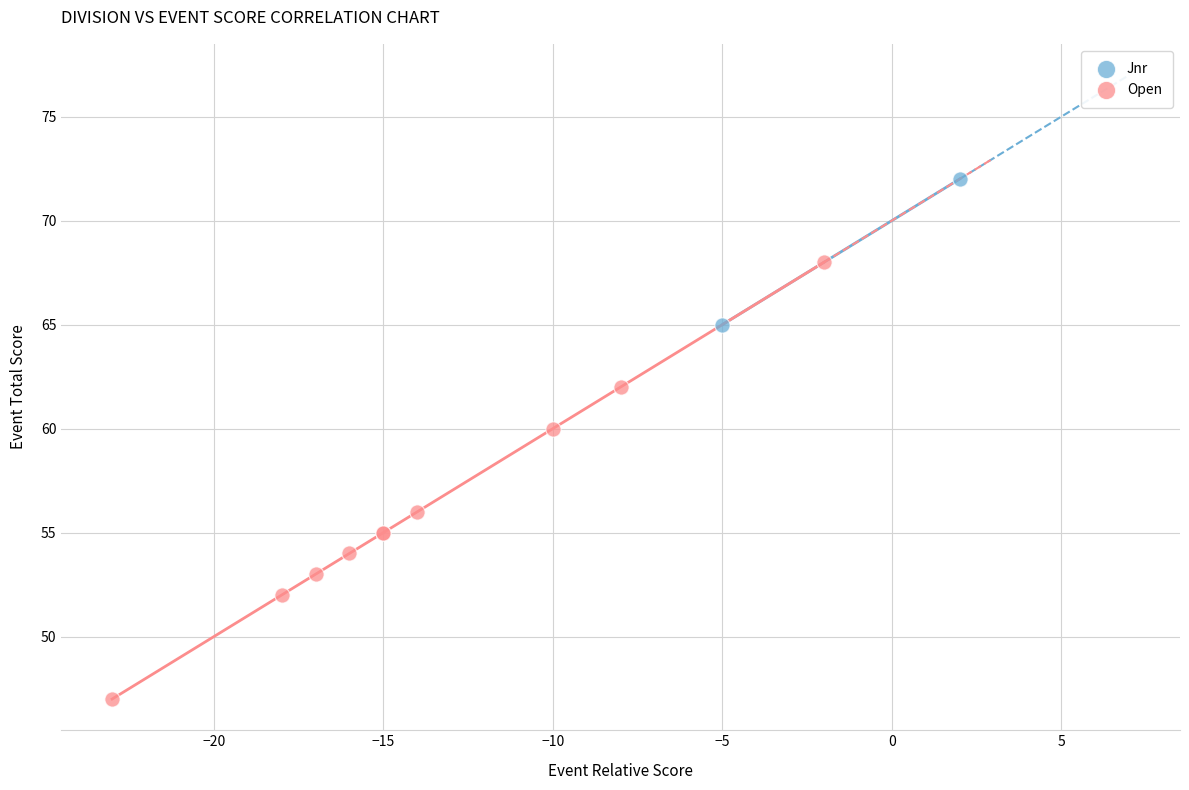

What are all the series names shown in the legend?

Jnr, Open